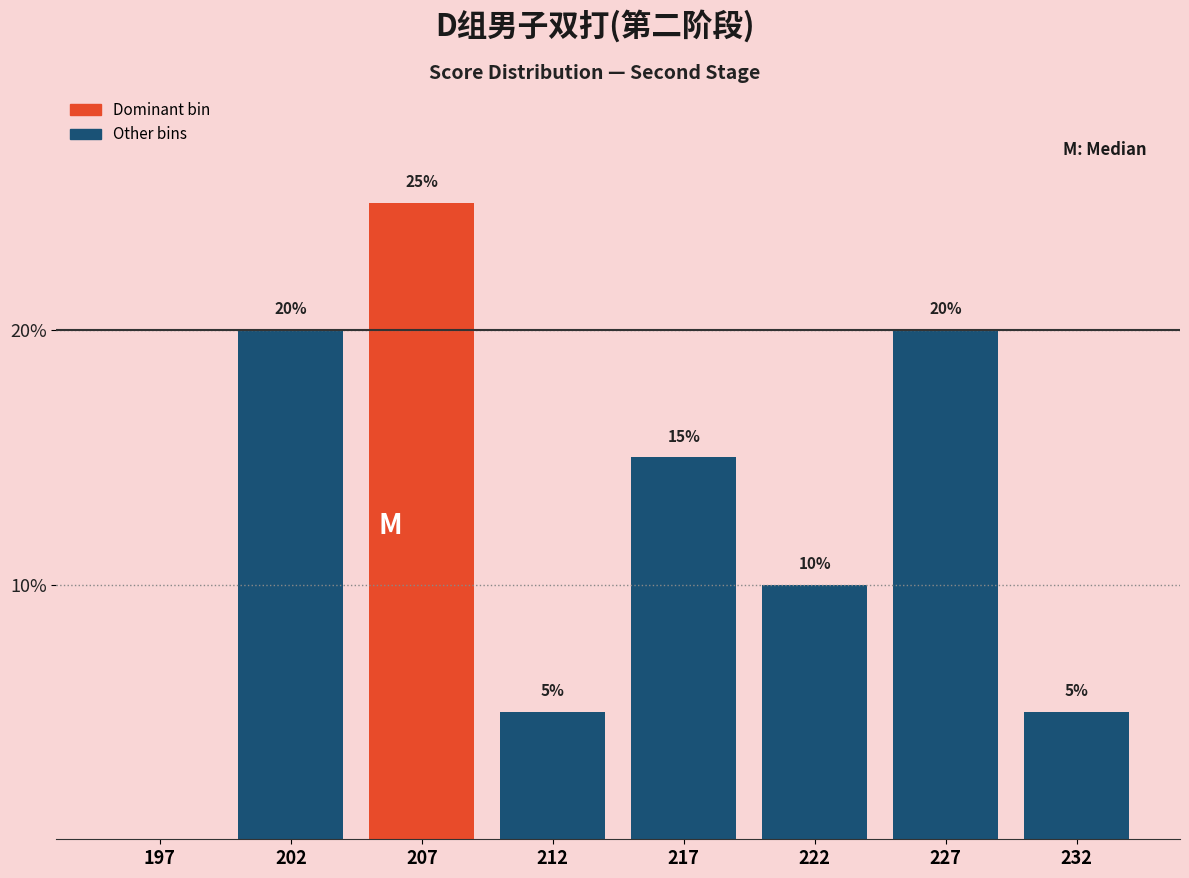

Reading left to right, transcribe all the data shown in this chart.

197=0	202=20	207=25	212=5	217=15	222=10	227=20	232=5